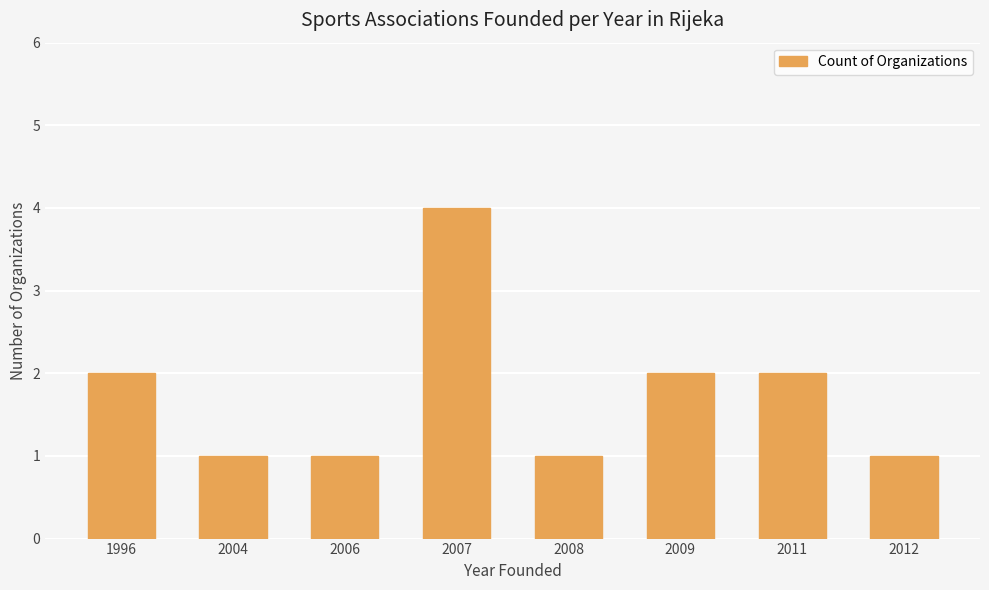

What is the smallest value displayed?

1